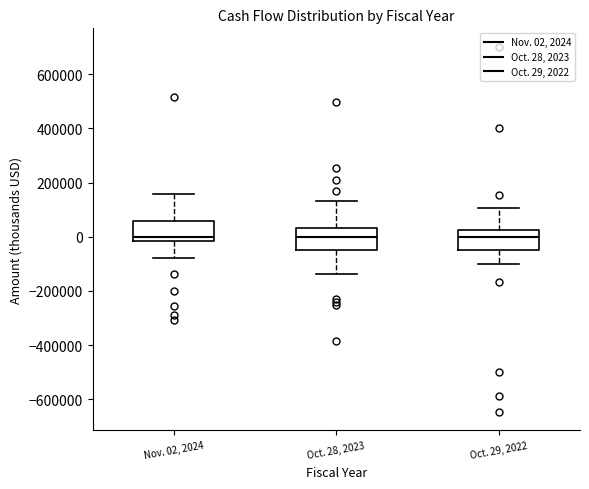

Reading left to right, transcribe this box plot: for each box, give where its median line is, the range the box spans, and where its two whiskers end, as read against the y-axis. The values are not printed on the chart, so give them approximately, as read against the axis.

Nov. 02, 2024: median 0, box -20000 to 60000, whiskers -80000 to 160000
Oct. 28, 2023: median 0, box -40000 to 40000, whiskers -140000 to 140000
Oct. 29, 2022: median 0, box -40000 to 20000, whiskers -100000 to 100000